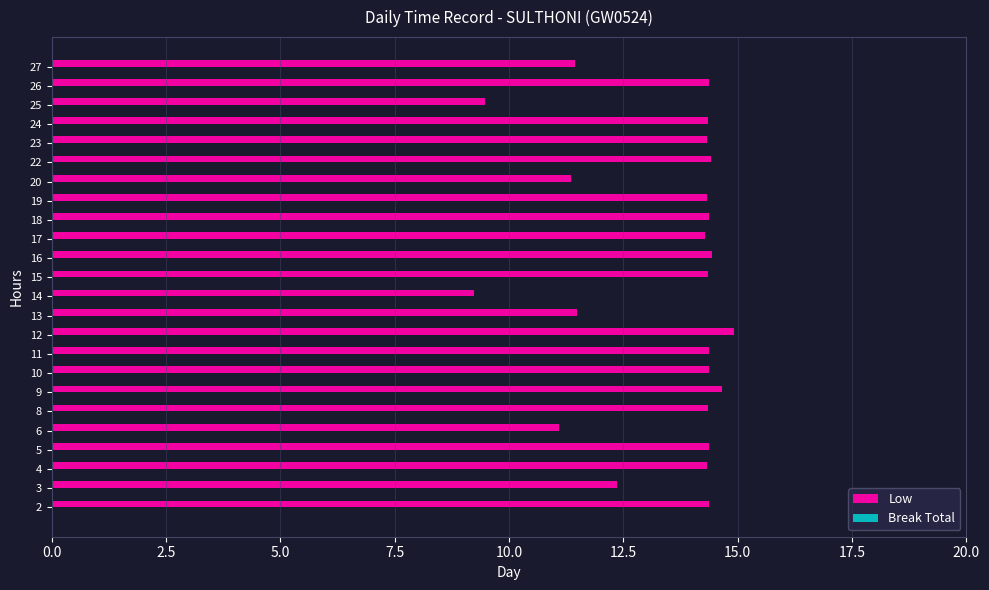

Is it true that the value at 10 is 3.2?

False